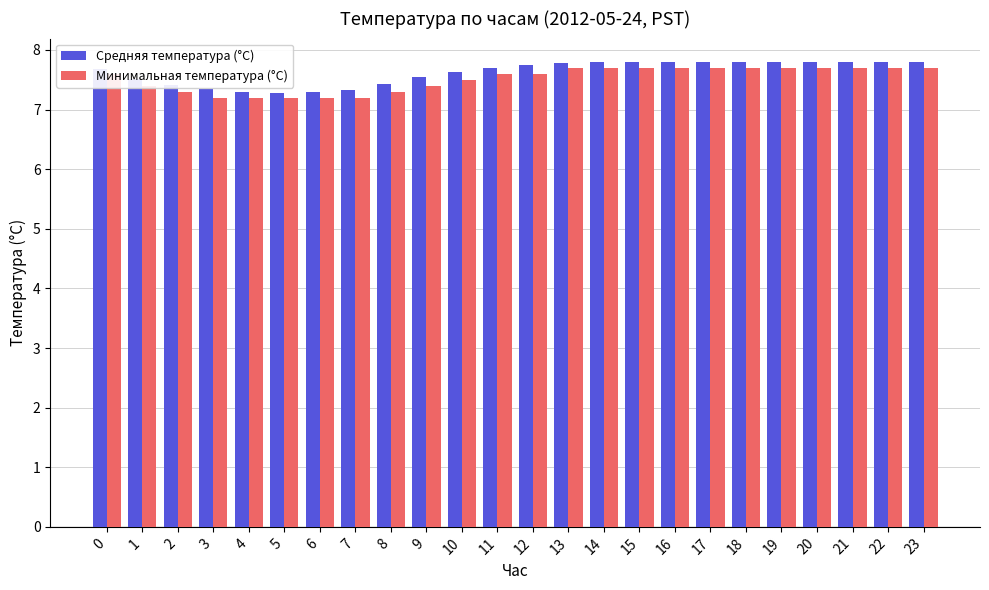

What is the total value across all series at 4?

14.5